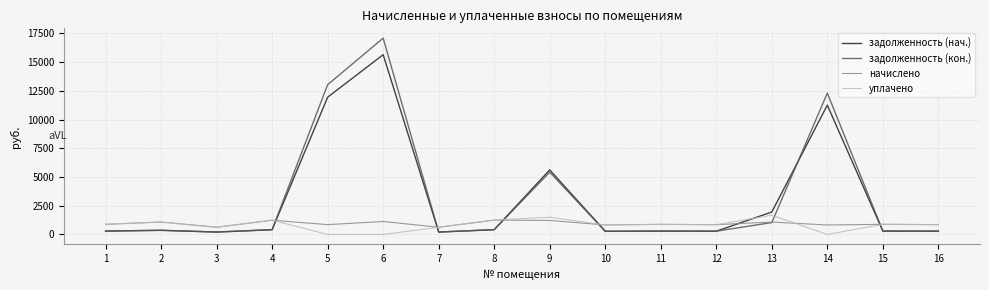

What is the difference between the задолженность (нач.) values at 3 and 5?

11739.4